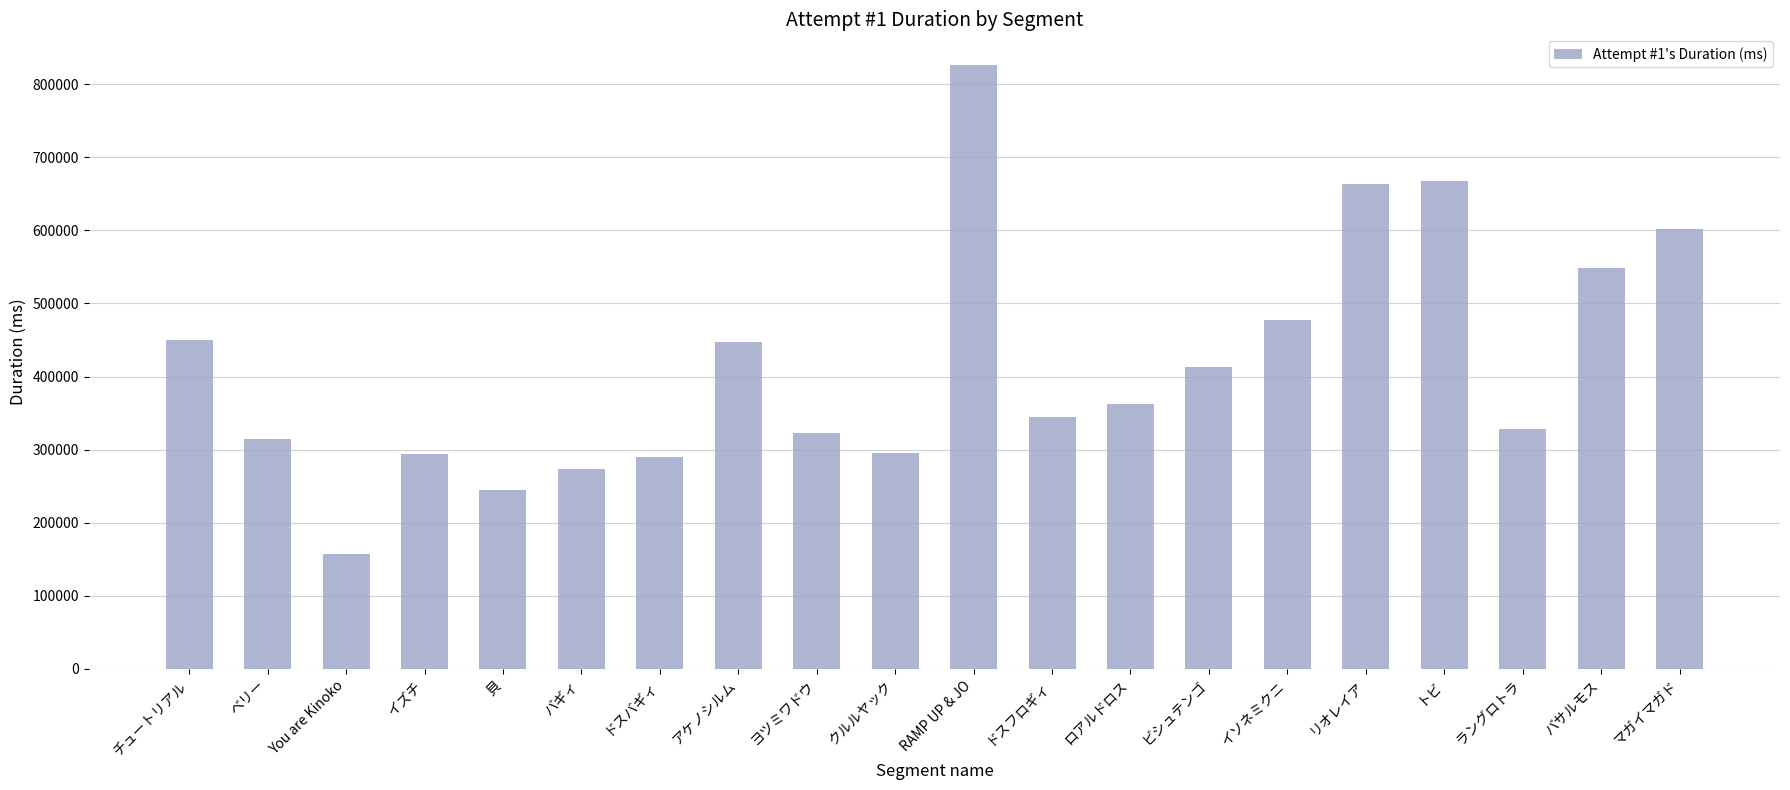

Which label corresponds to the smallest value in the chart?

You are Kinoko